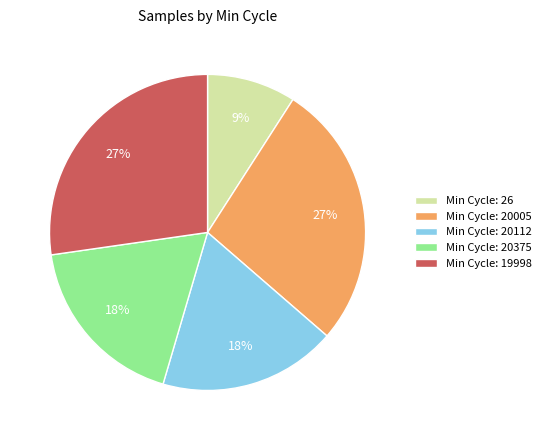

Which slice is the smallest?

Min Cycle: 26